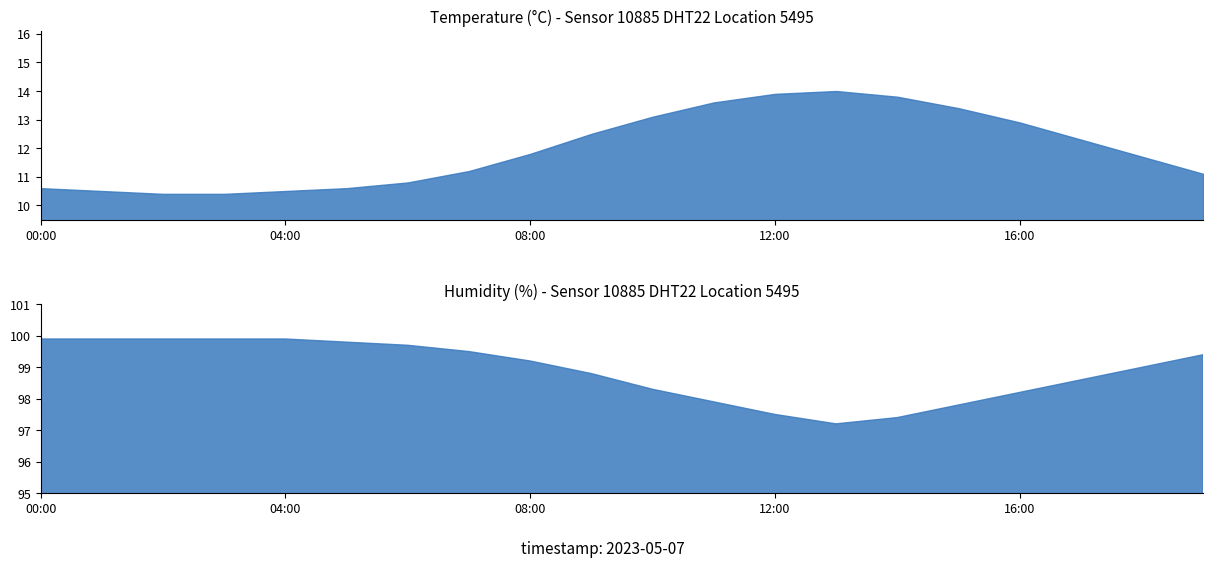

Which series changed the most between temperature and humidity?

temperature